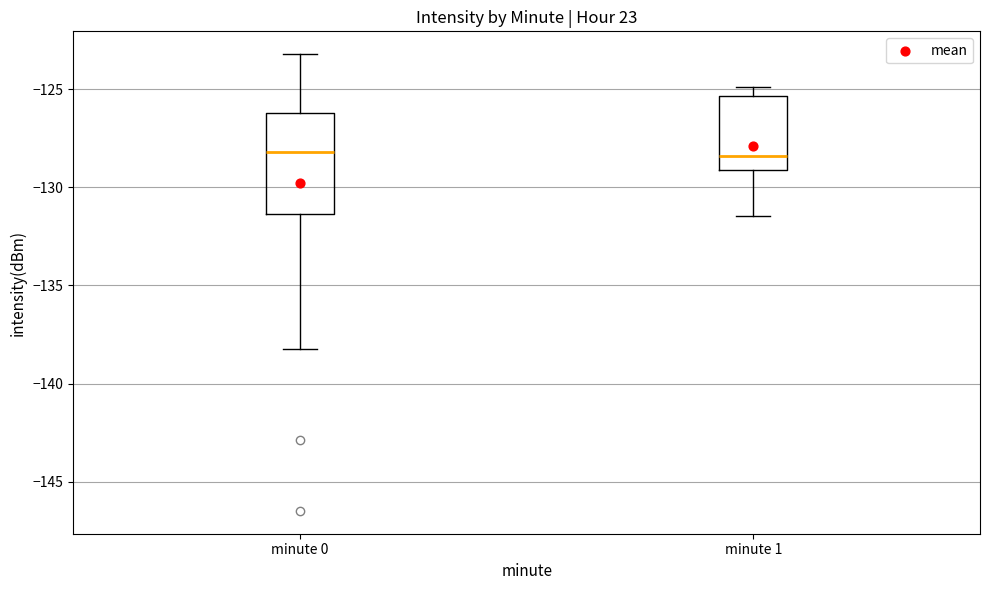

Where does the upper whisker of the box for minute 0 end on the y-axis? The values are not printed on the chart, so give them approximately, as read against the axis.

-123.0